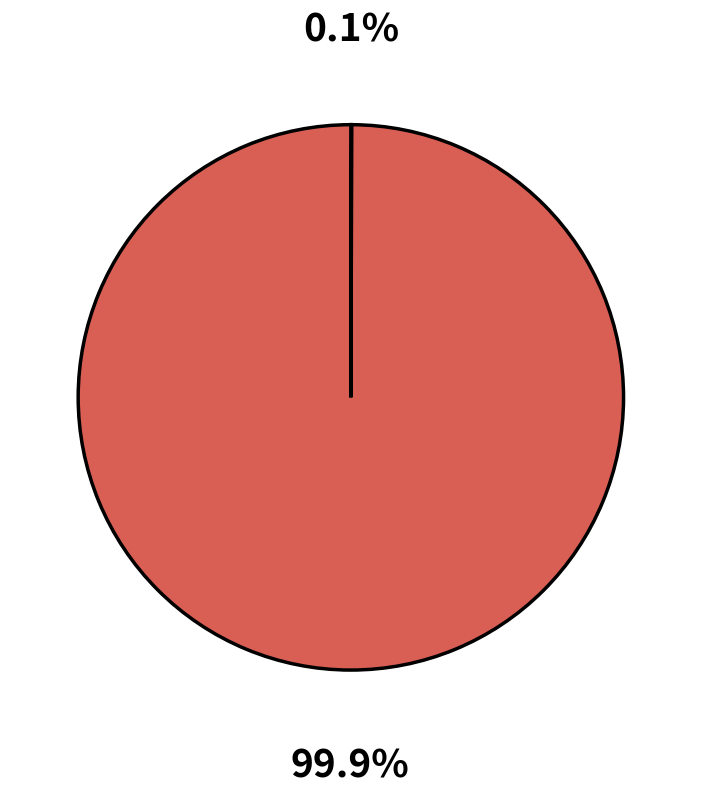

What is the largest slice in the pie chart?

Other